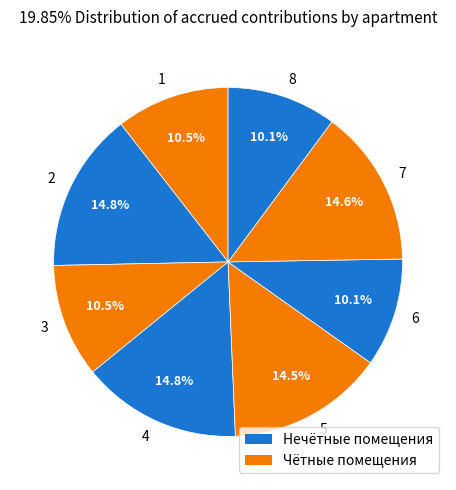

Count the number of slices in the pie.

8